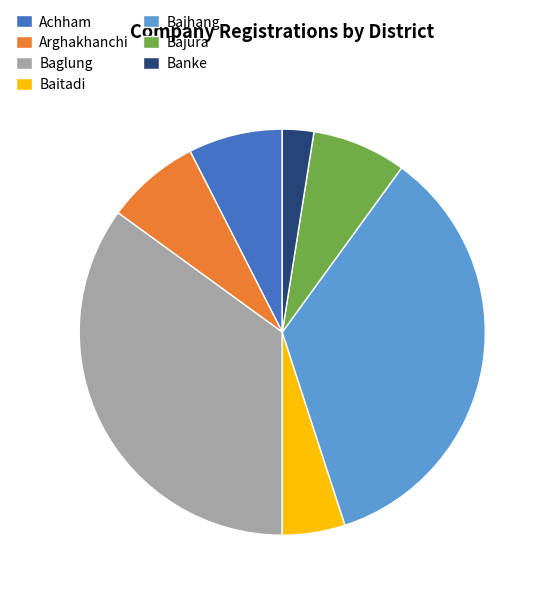

Which has a higher value, Arghakhanchi or Banke?

Arghakhanchi